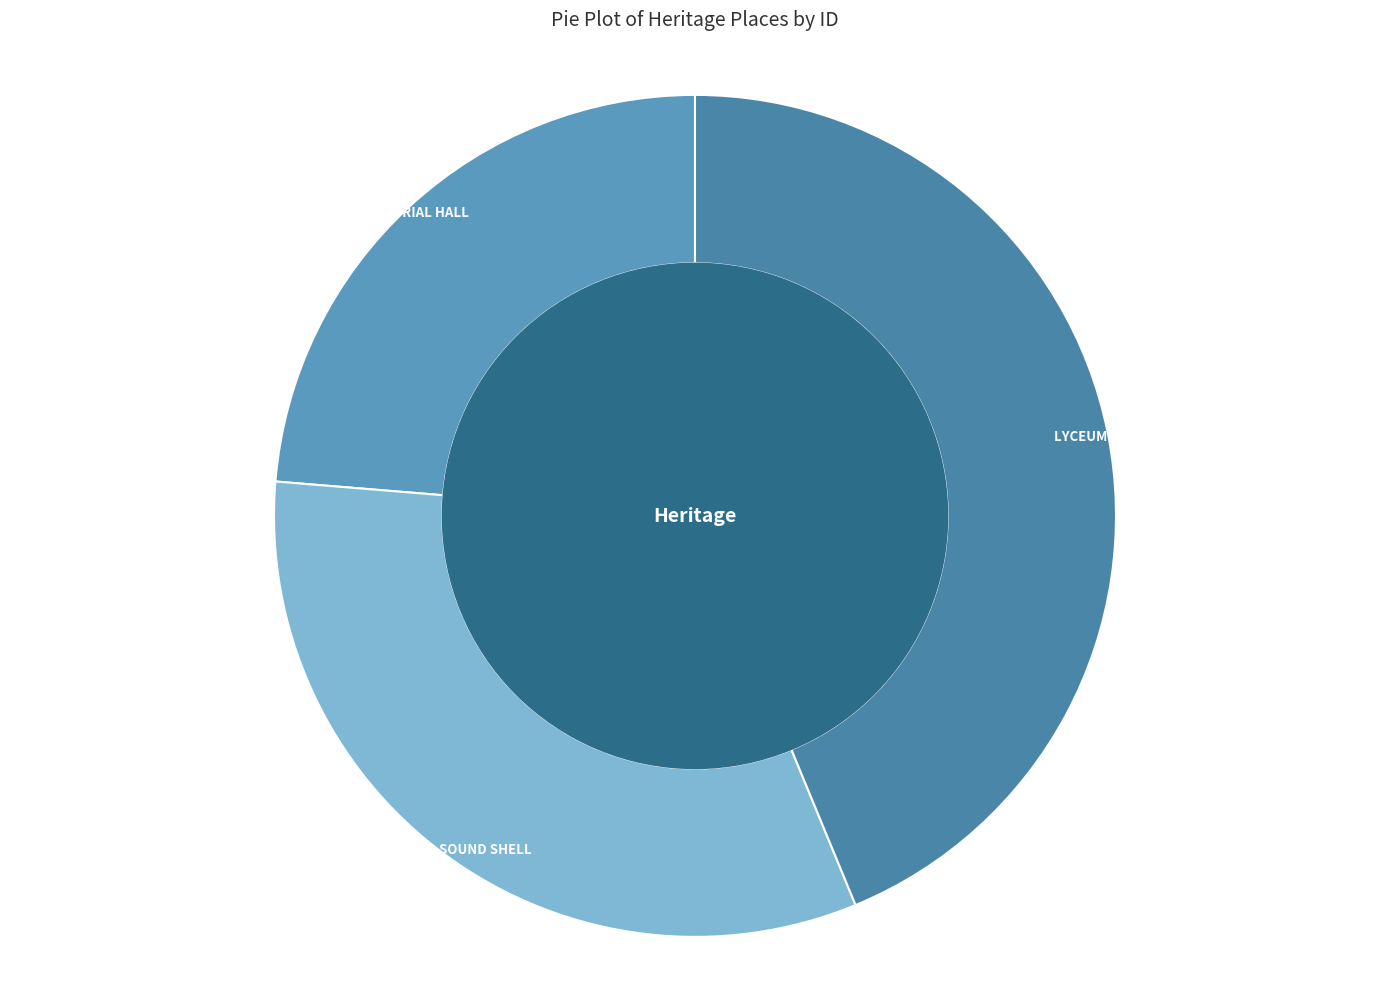

Rank the categories by value from highest to lowest.

LYCEUM CLUB, ROSEBUD SOUND SHELL, MEMORIAL HALL